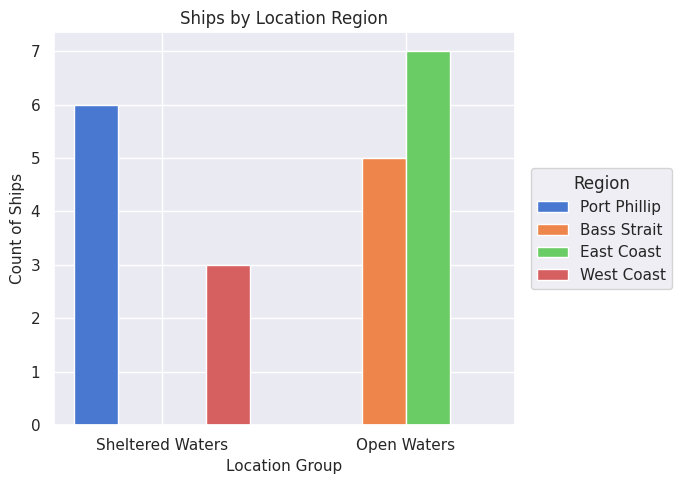

Count the number of categories in the chart.

2